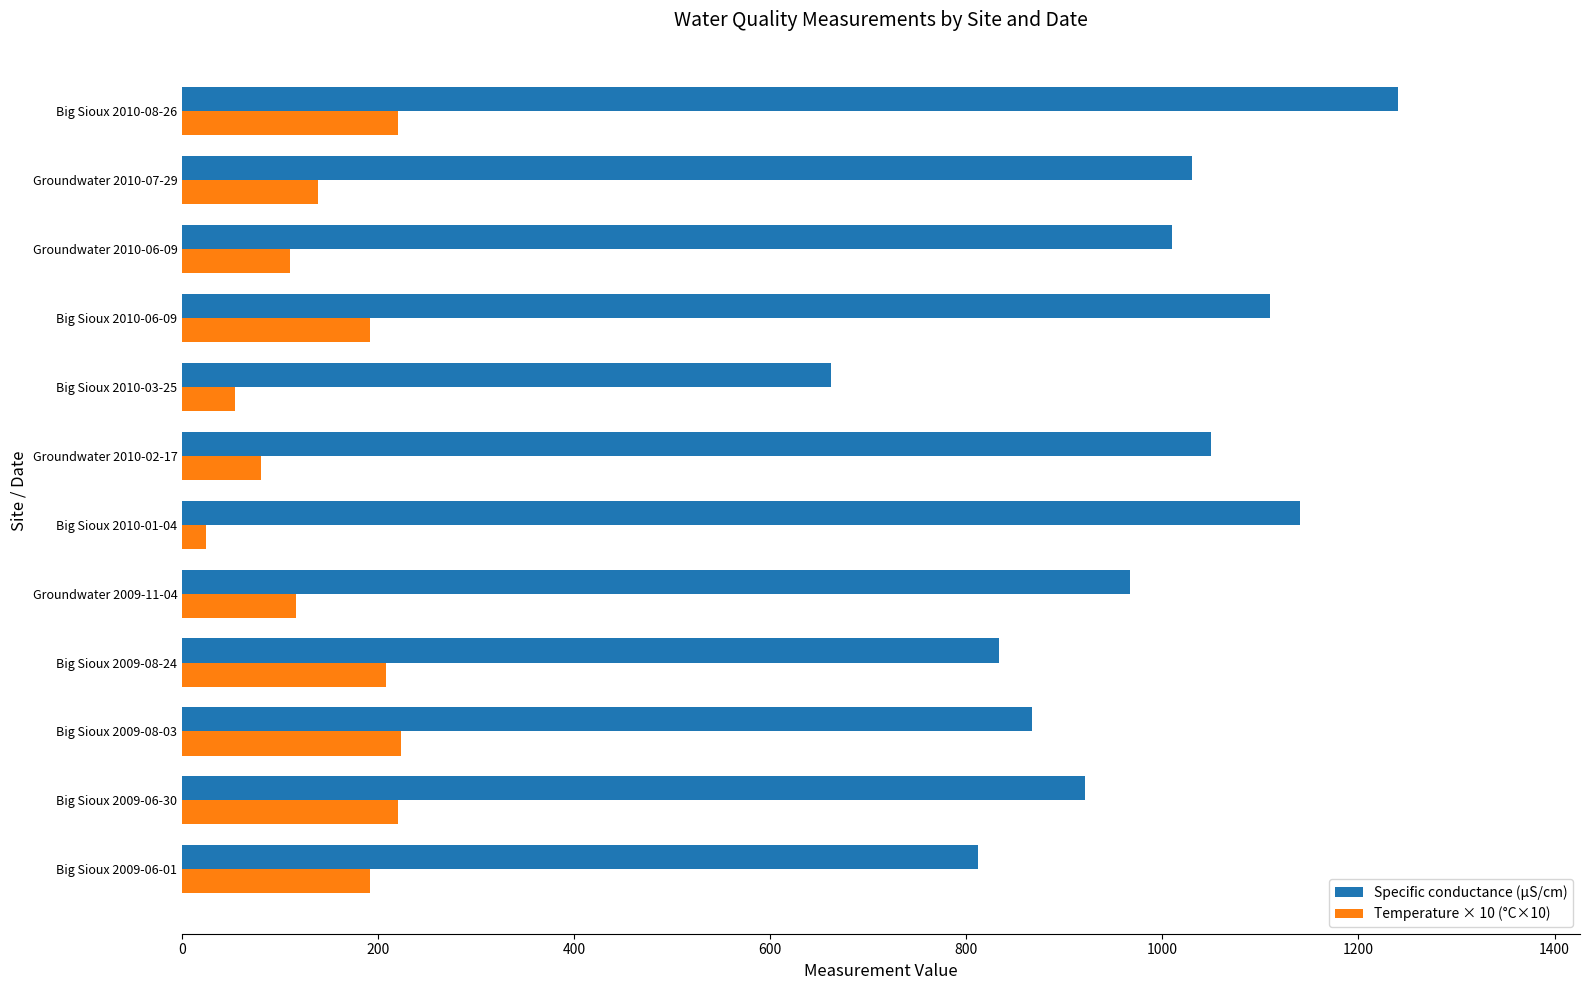

True or false: Temperature × 10 (°C×10) has a value of 220 at Big Sioux 2009-06-30.

True